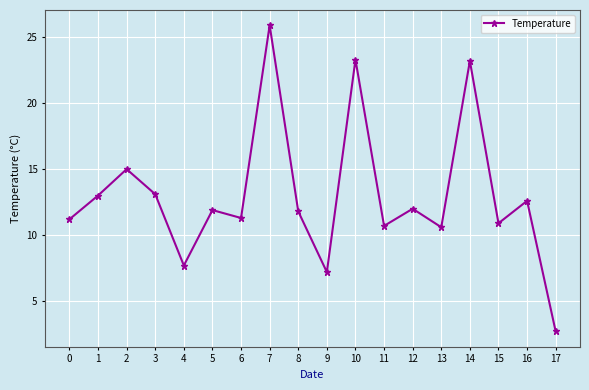

What value does the data have at 8?

11.8